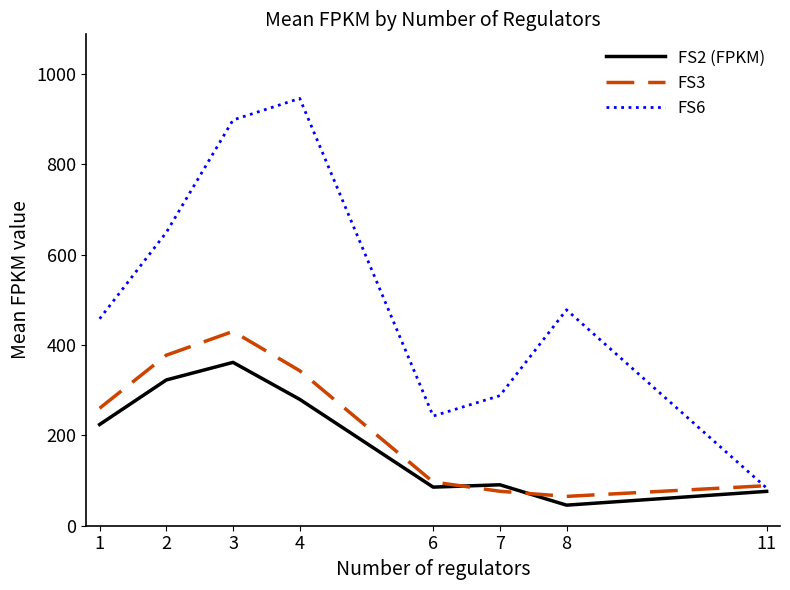

What is the spread (max minus min) of values at 6?

157.2